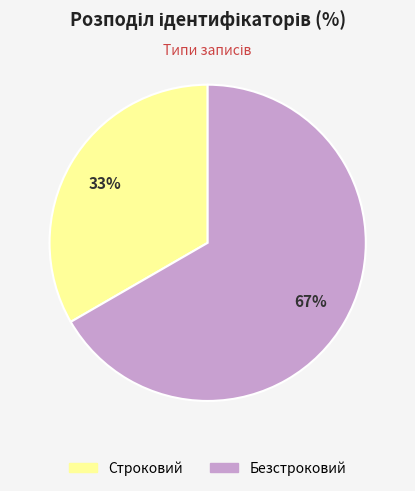

Does Безстроковий represent more than half of the total?

Yes